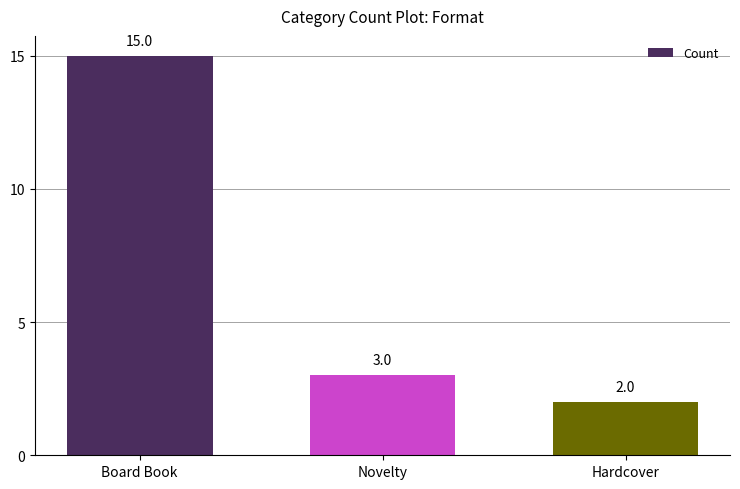

The chart shows a value of 20 at Board Book. True or false?

False